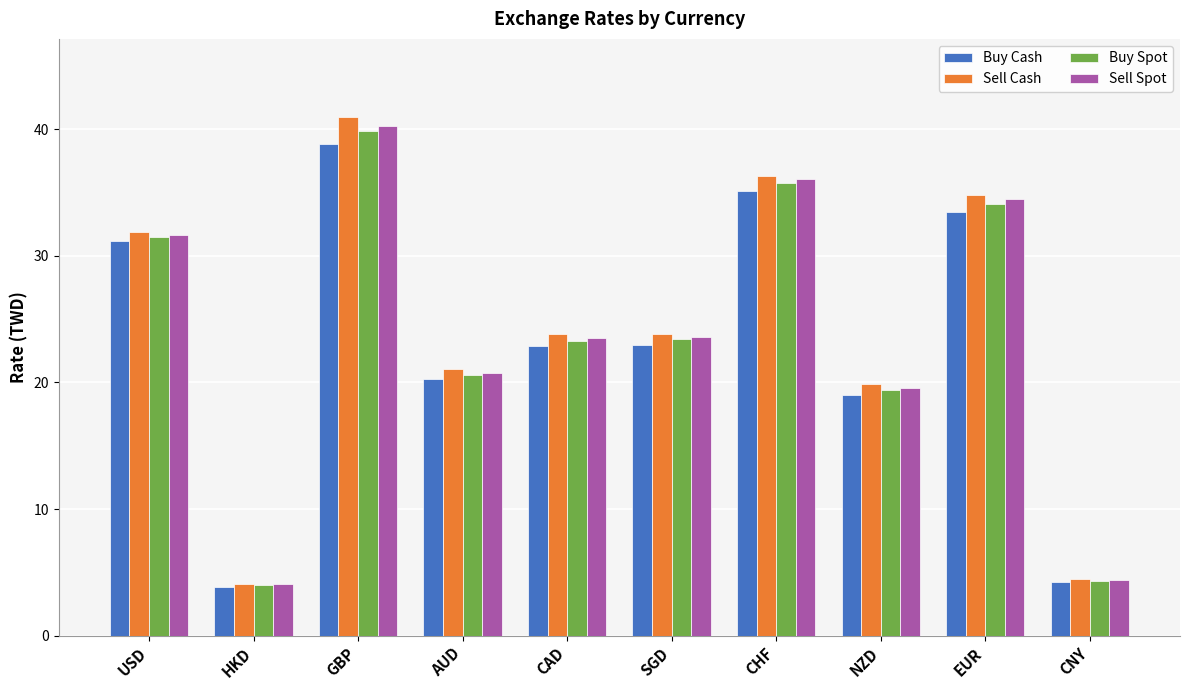

Which series has the widest spread of values?

Sell Cash